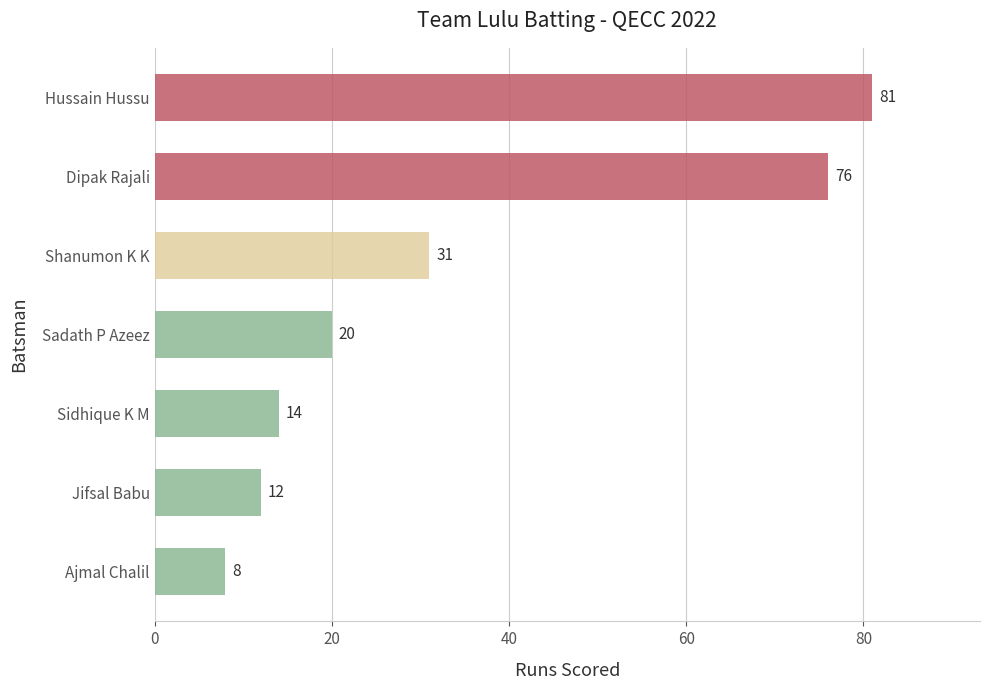

The value at Ajmal Chalil is 3. True or false?

False